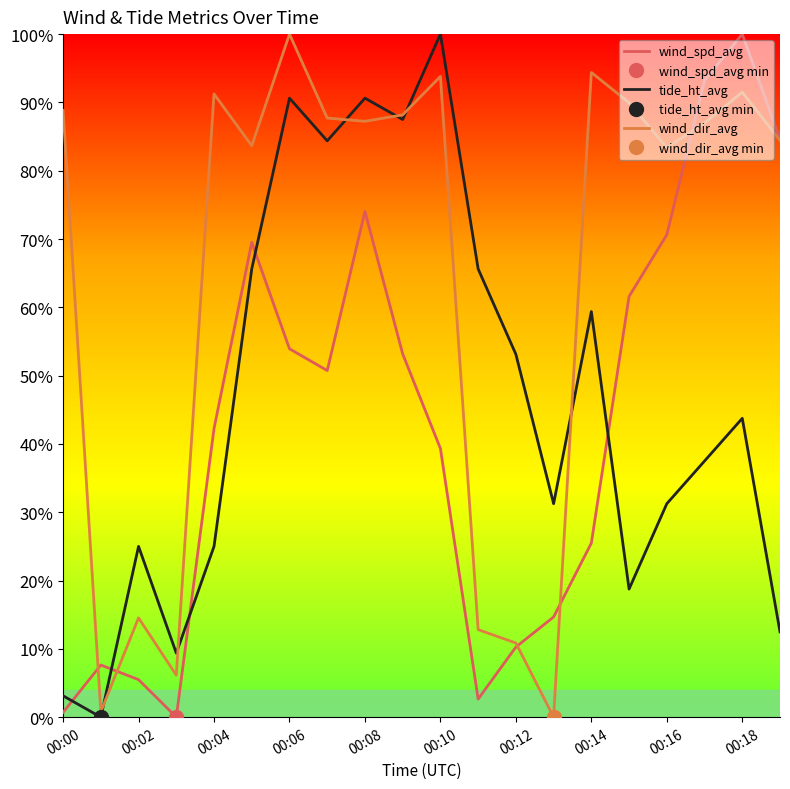

What are all the series names shown in the legend?

wind_spd_avg, tide_ht_avg, wind_dir_avg